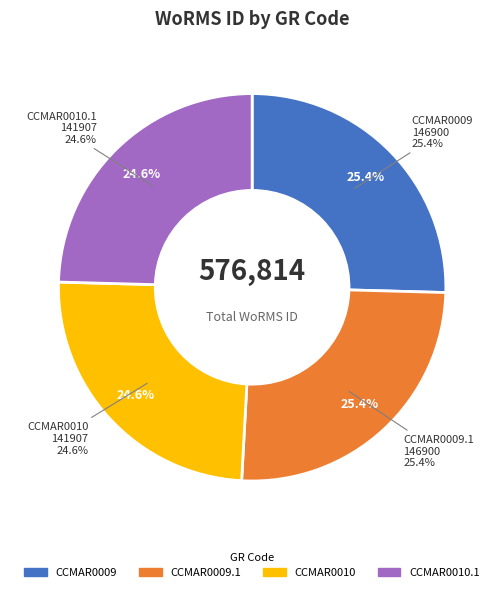

To the nearest percent, what is the difference between the largest and smallest slice percentages?

1%